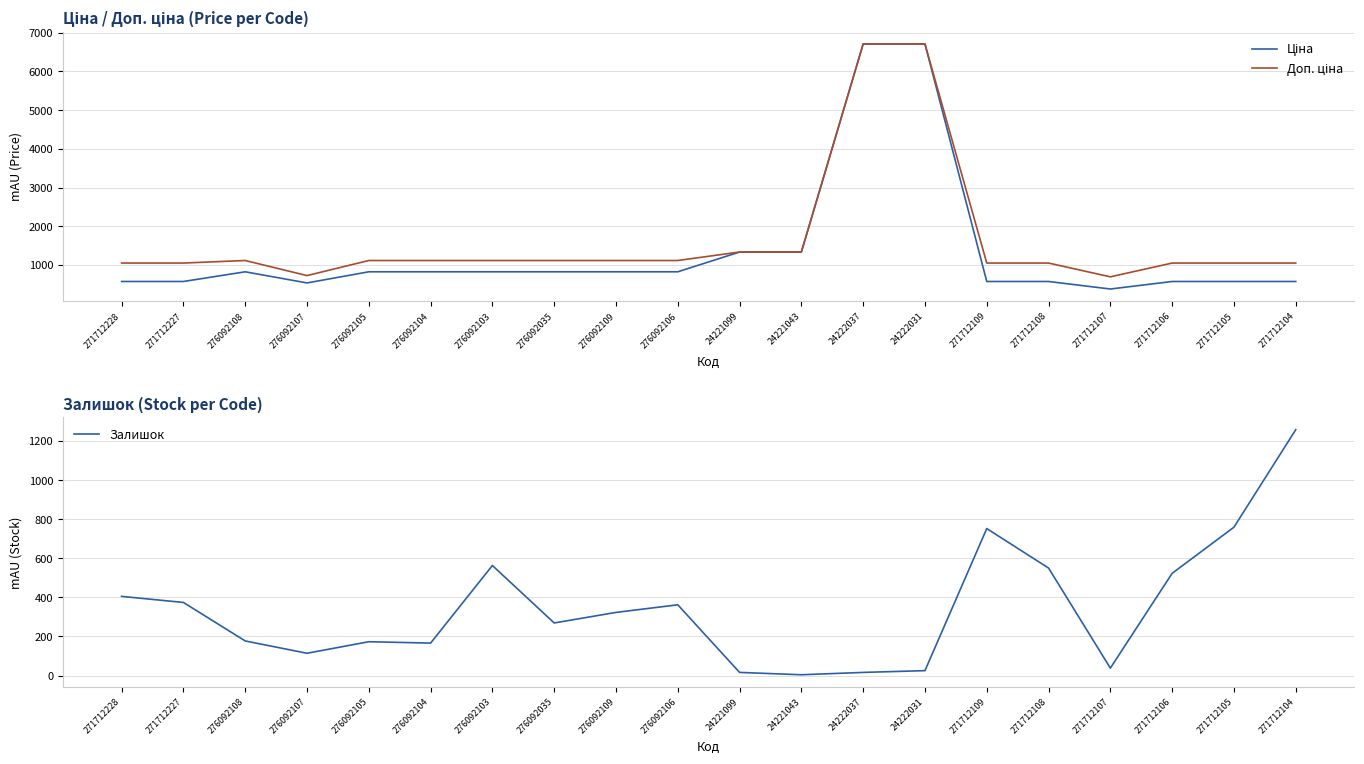

Rank the series by their average value, from lowest to highest.

Залишок, Ціна, Доп. ціна